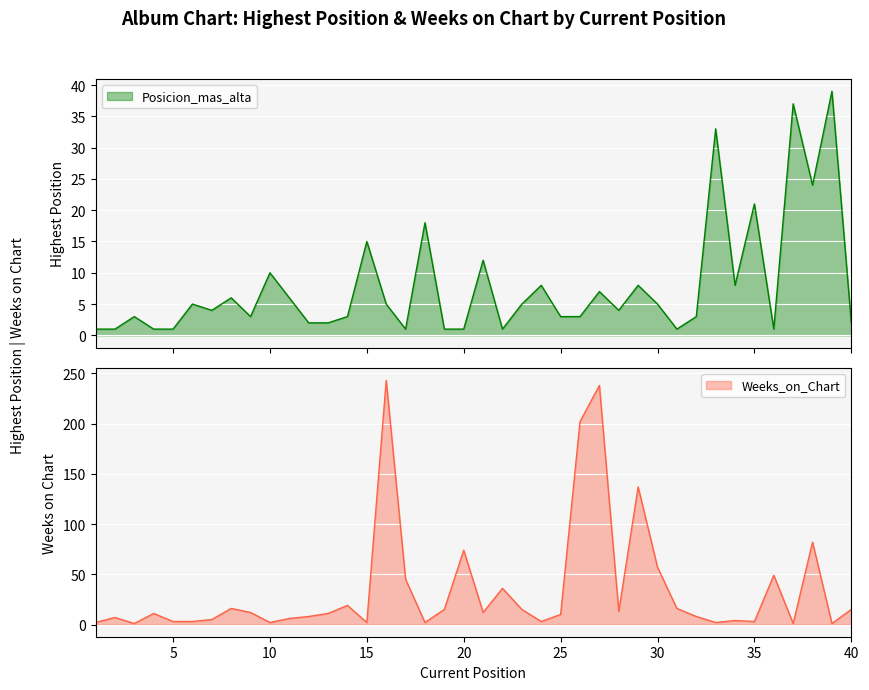

How many interior local valleys does the Posicion_mas_alta series have?

9